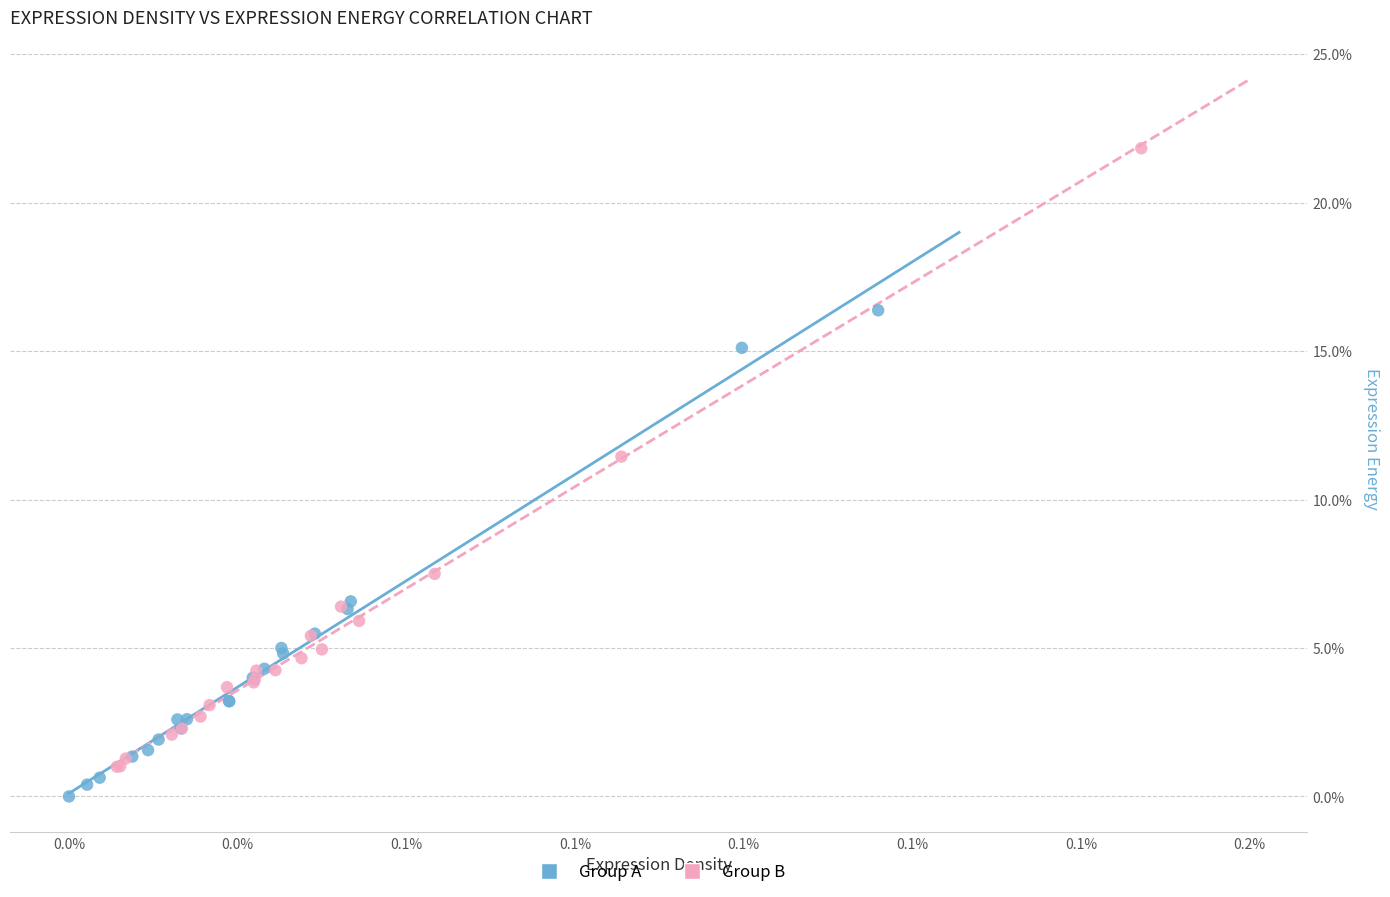

What are all the series names shown in the legend?

Group A, Group B